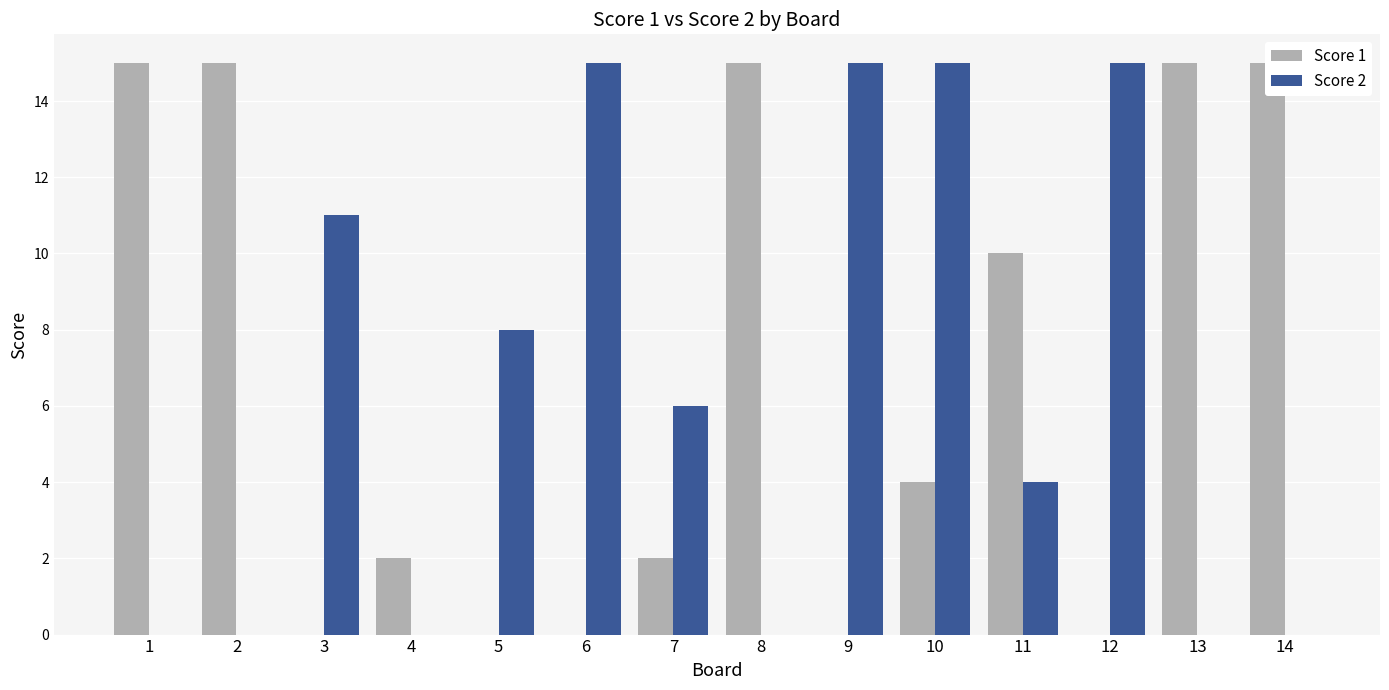

Reading left to right, list all the values displayed in this chart.

Score 1: 1=15	2=15	3=0	4=2	5=0	6=0	7=2	8=15	9=0	10=4	11=10	12=0	13=15	14=15
Score 2: 1=0	2=0	3=11	4=0	5=8	6=15	7=6	8=0	9=15	10=15	11=4	12=15	13=0	14=0